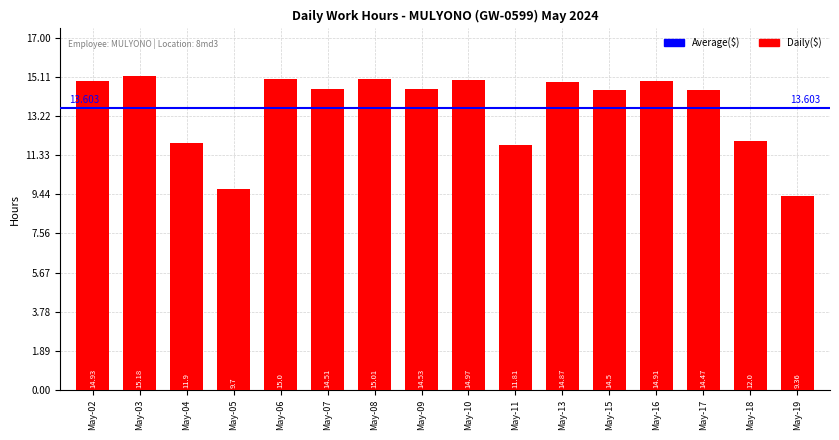

What is the value of the 12th bar from the left?

14.5